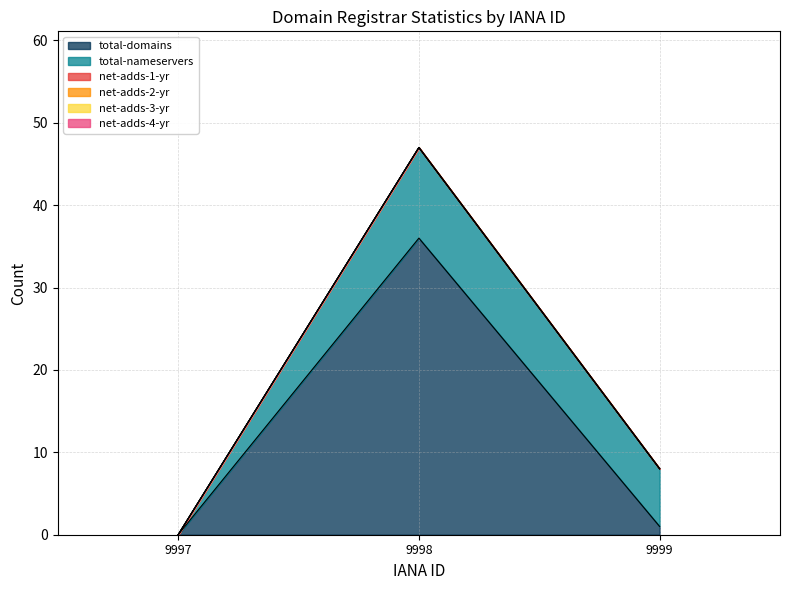

Does the chart have visible grid lines?

Yes